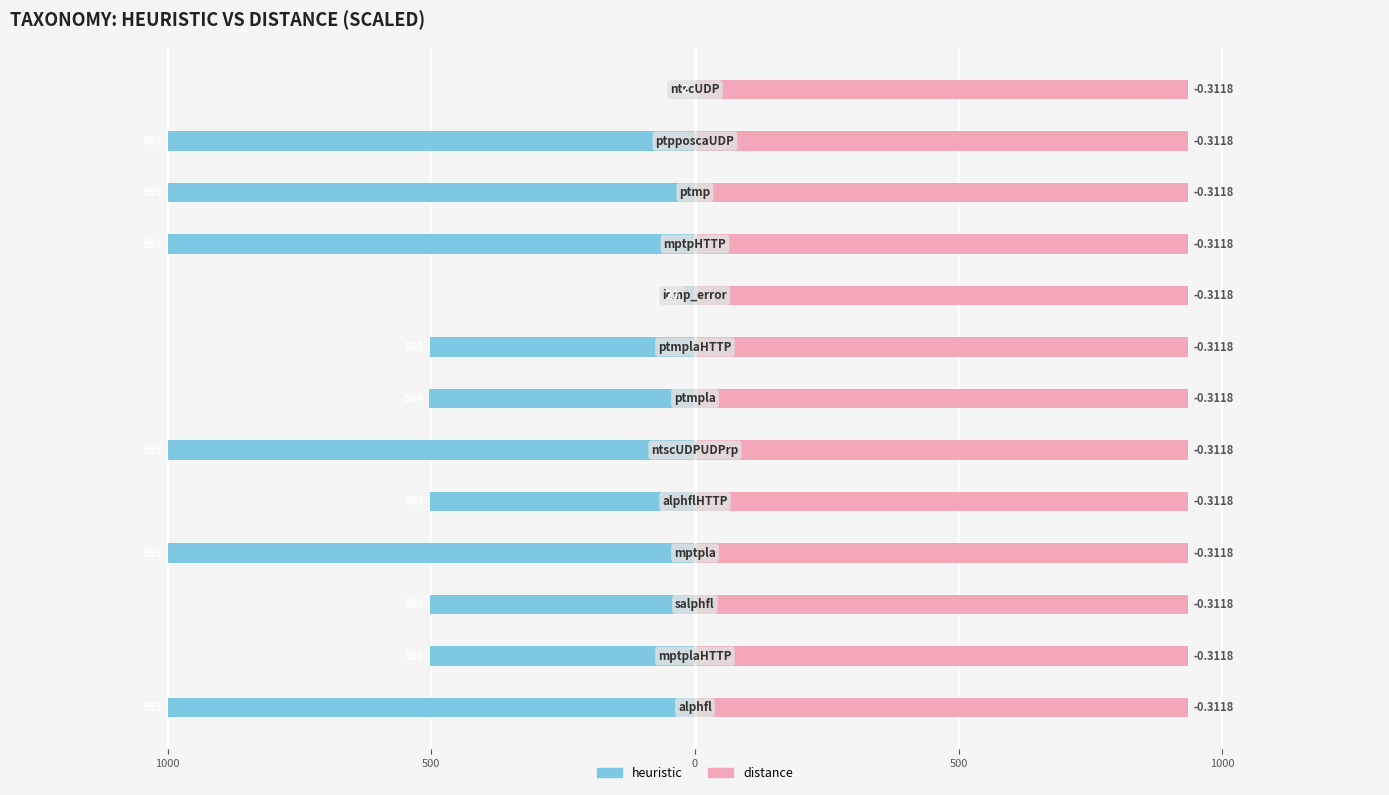

At how many categories does at least one series exceed -702?

13